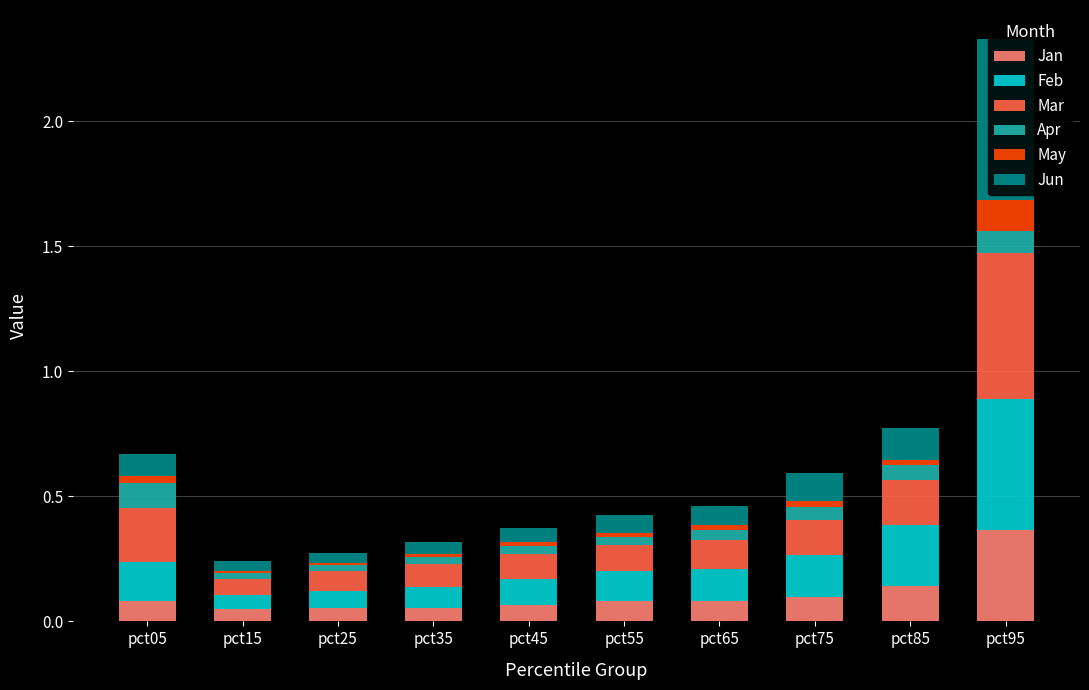

Are the bars horizontal?

No